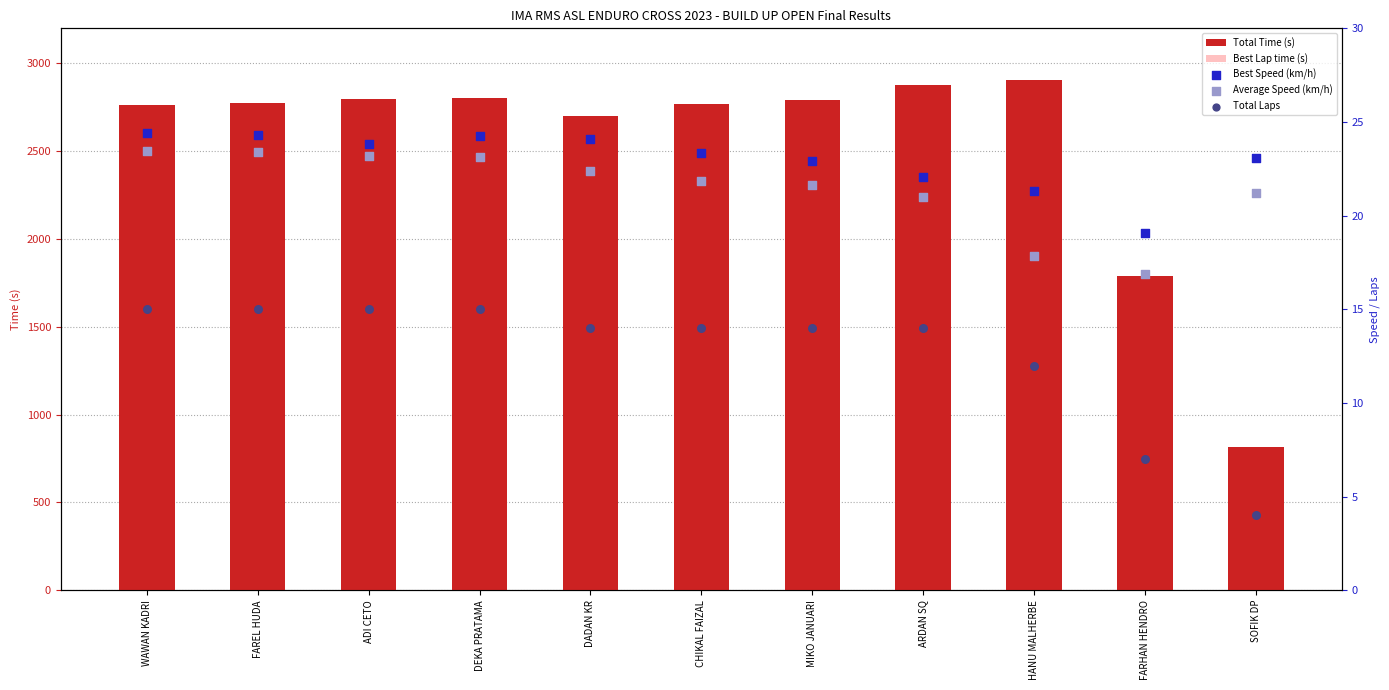

What is the total value across all series at ADI CETO?

3041.3